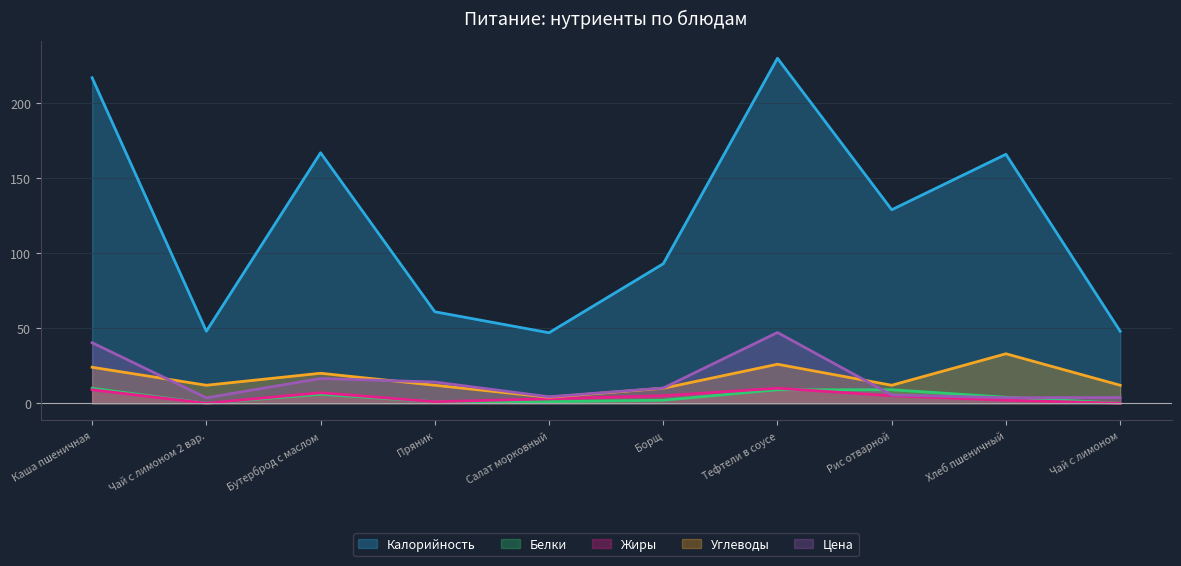

What is the value of the Углеводы point at the 3rd from the left?

20.0